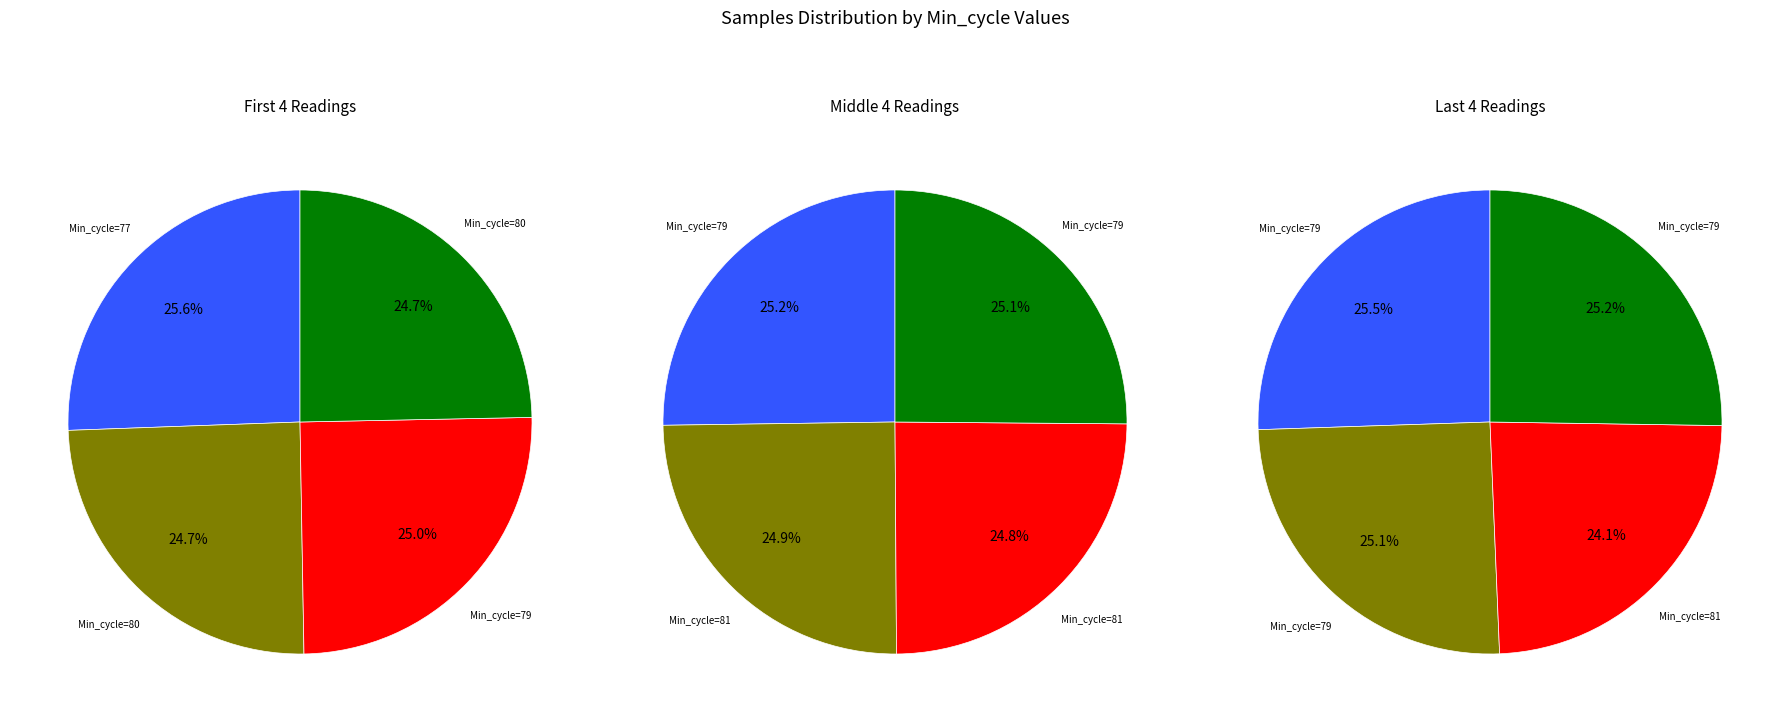

How many segments does this pie chart have?

12